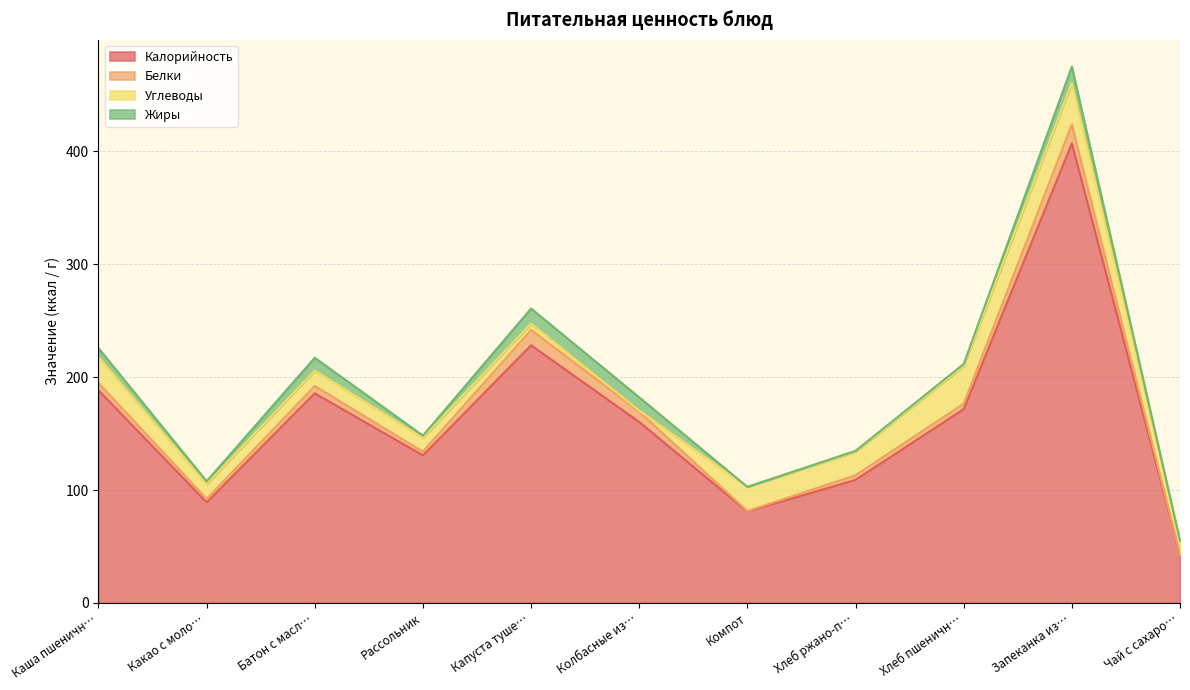

At how many categories does at least one series exceed 109?

7